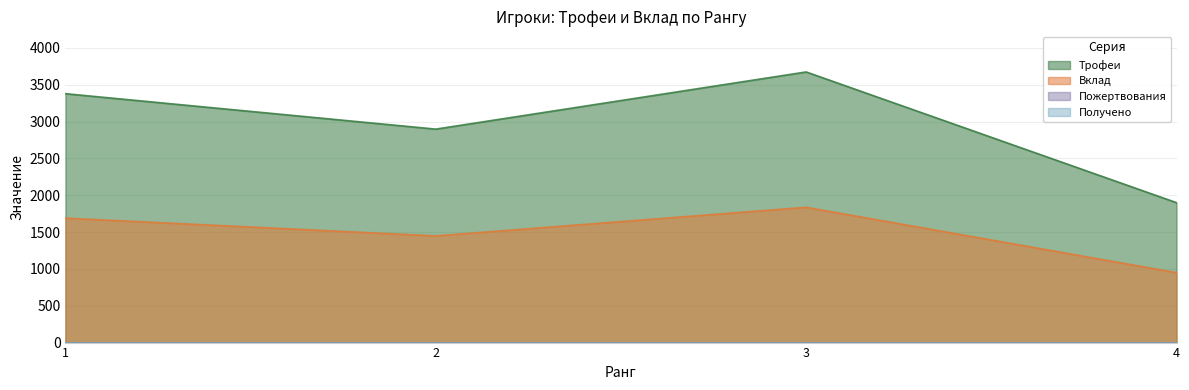

What is the difference between the maximum and second lowest values in the Вклад series?

388